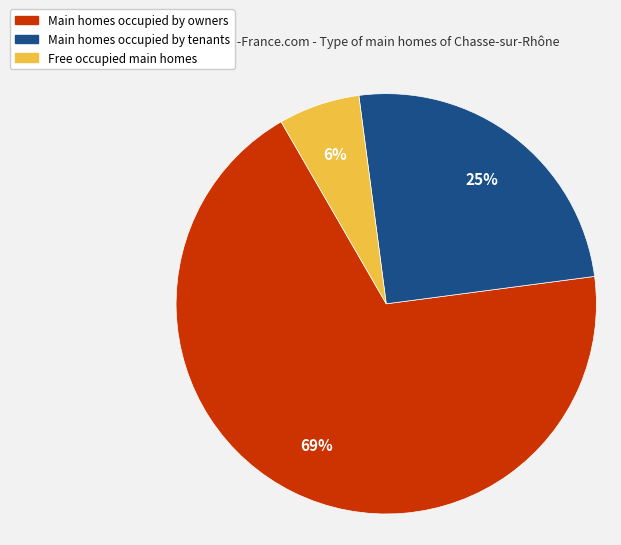

Does any single category account for the majority?

Yes